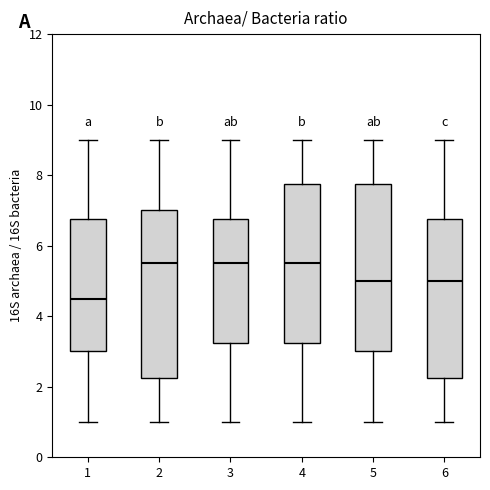

Reading left to right, read every box against the y-axis: the position of its median line, the range the box covers, and the ends of its whiskers. The values are not printed on the chart, so give them approximately, as read against the axis.

1: median 4.6, box 3.0 to 6.8, whiskers 1.0 to 9.0
2: median 5.6, box 2.2 to 7.0, whiskers 1.0 to 9.0
3: median 5.6, box 3.2 to 6.8, whiskers 1.0 to 9.0
4: median 5.6, box 3.2 to 7.8, whiskers 1.0 to 9.0
5: median 5.0, box 3.0 to 7.8, whiskers 1.0 to 9.0
6: median 5.0, box 2.2 to 6.8, whiskers 1.0 to 9.0